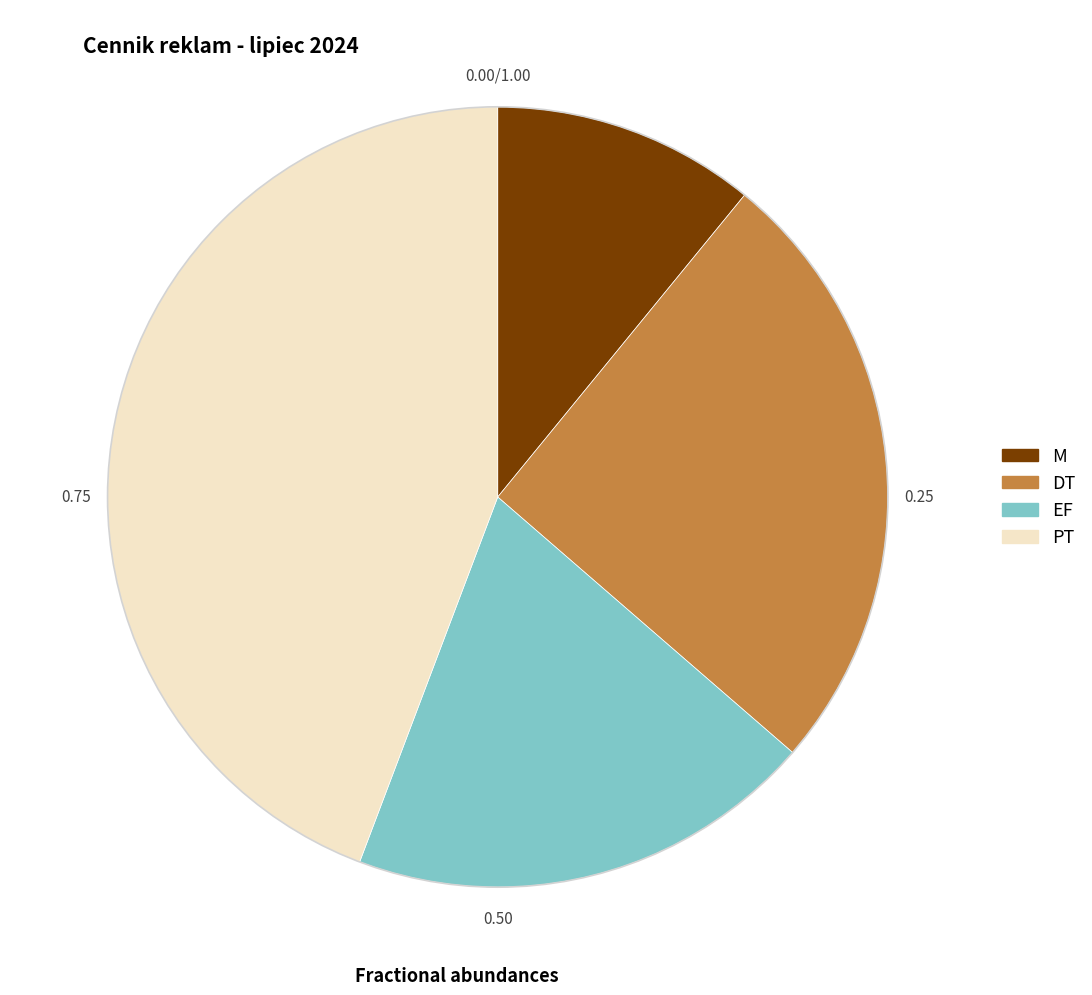

How many slices are in this pie chart?

4